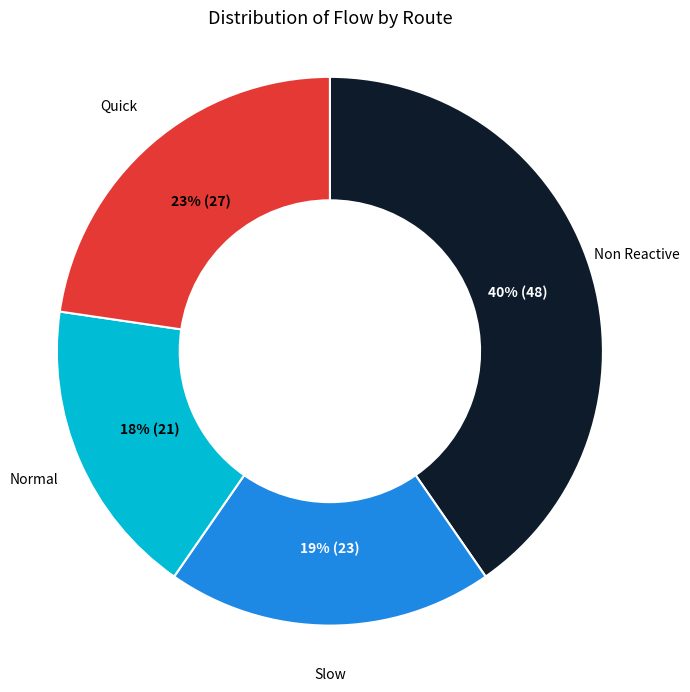

Is there a majority slice in this chart?

No